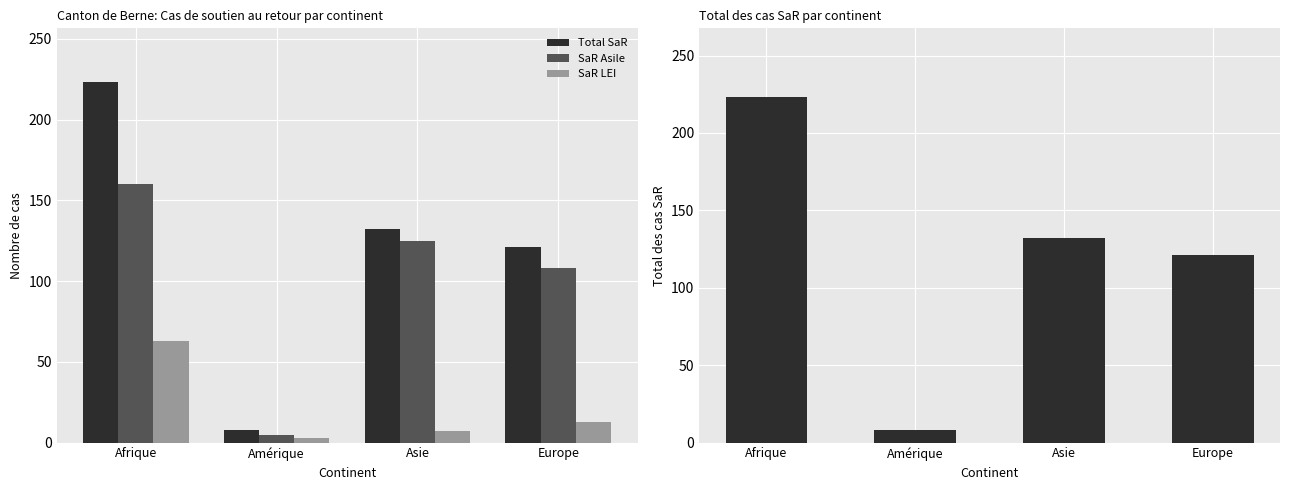

Where does the SaR Asile series first go above 125?

Afrique